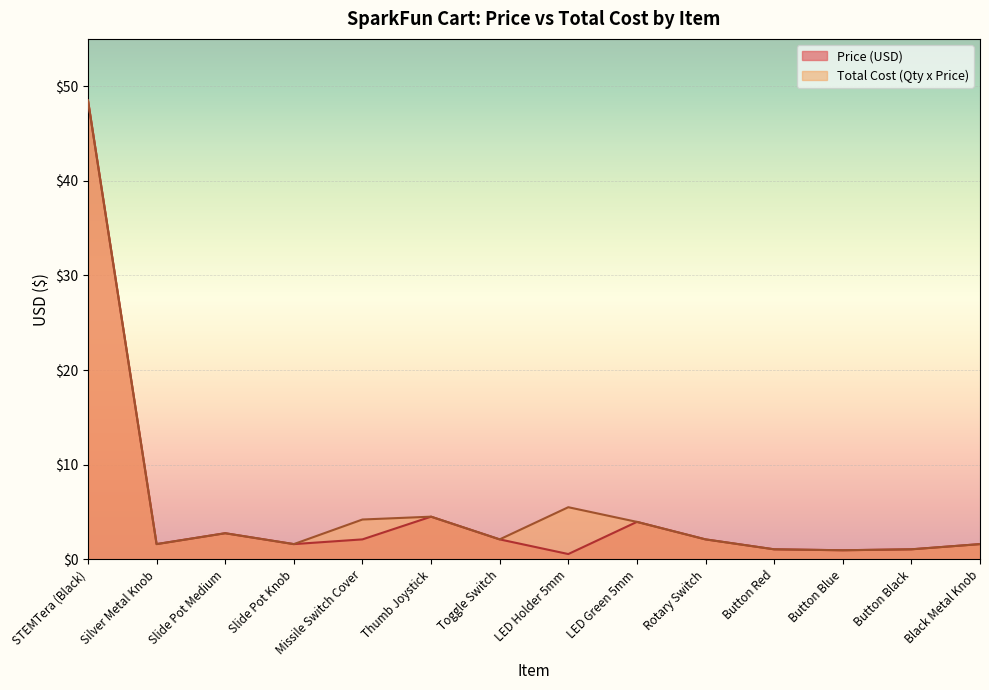

What is the label of the 14th point from the right?

STEMTera (Black)